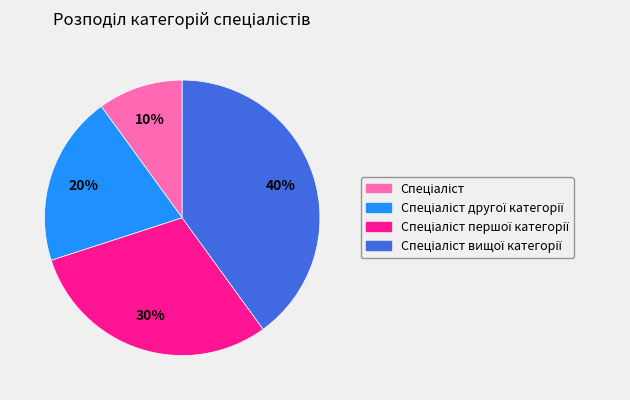

To the nearest percent, what is the average slice percentage?

25%